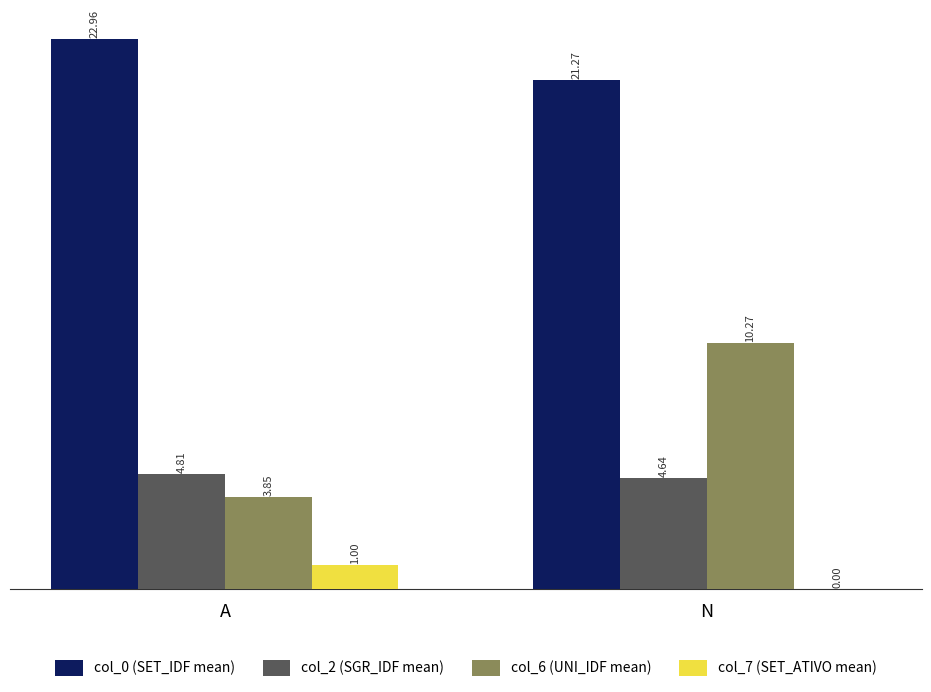

Between A and N, which series saw the biggest shift?

col_6 (UNI_IDF mean)